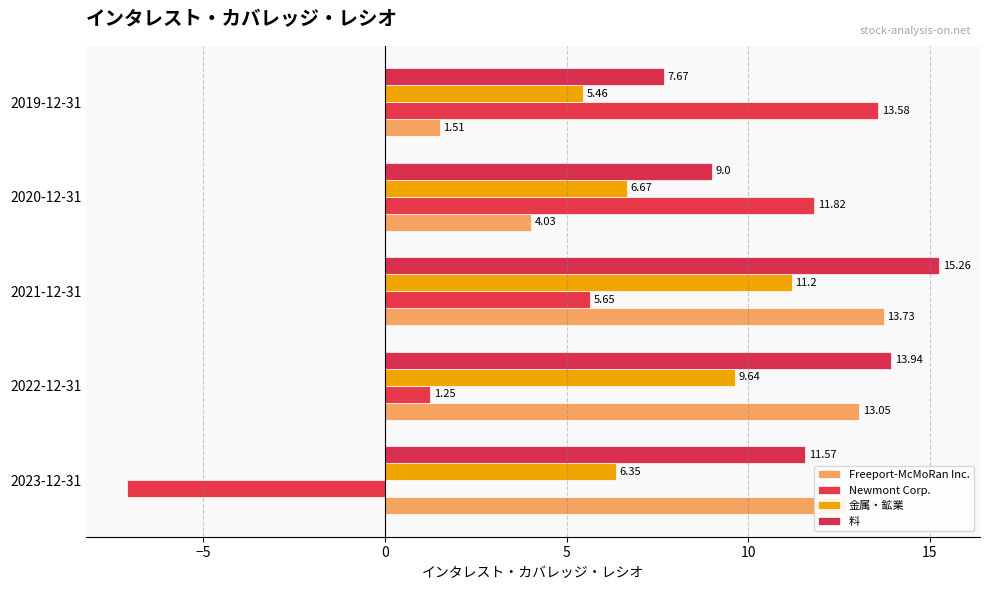

What are all the series names shown in the legend?

Freeport-McMoRan Inc., Newmont Corp., 金属・鉱業, 料